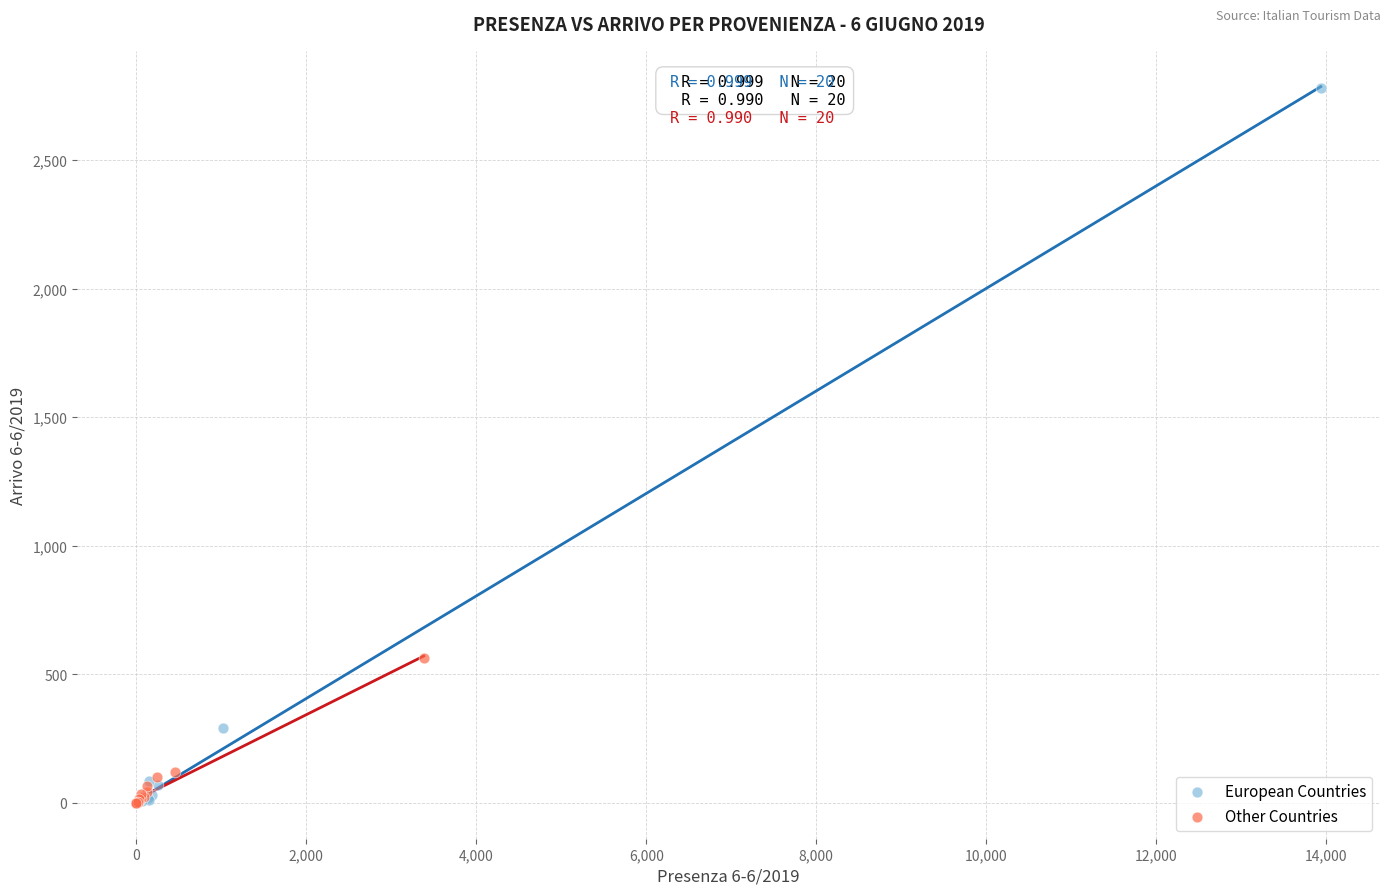

What are all the series names shown in the legend?

European Countries, Other Countries